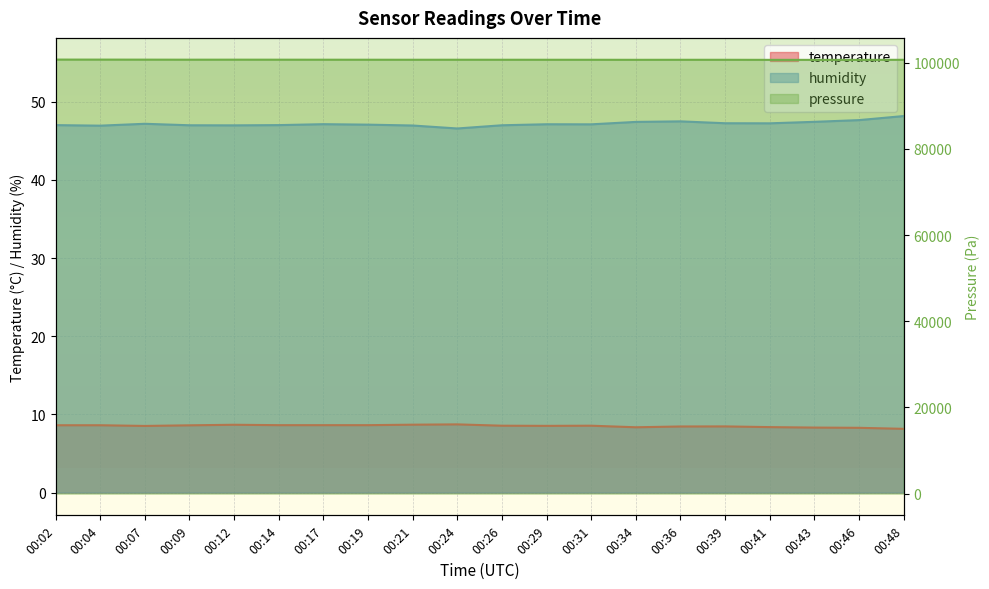

At which category is the sum across all series the highest?

00:48